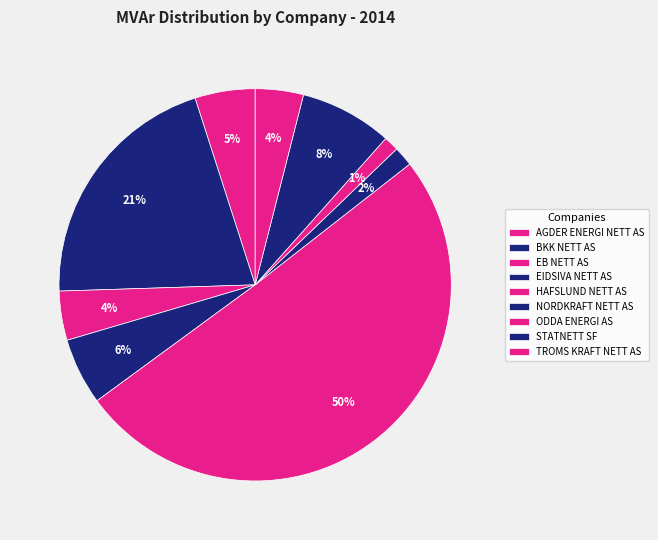

The EB NETT AS slice represents 4% of the pie. True or false?

True